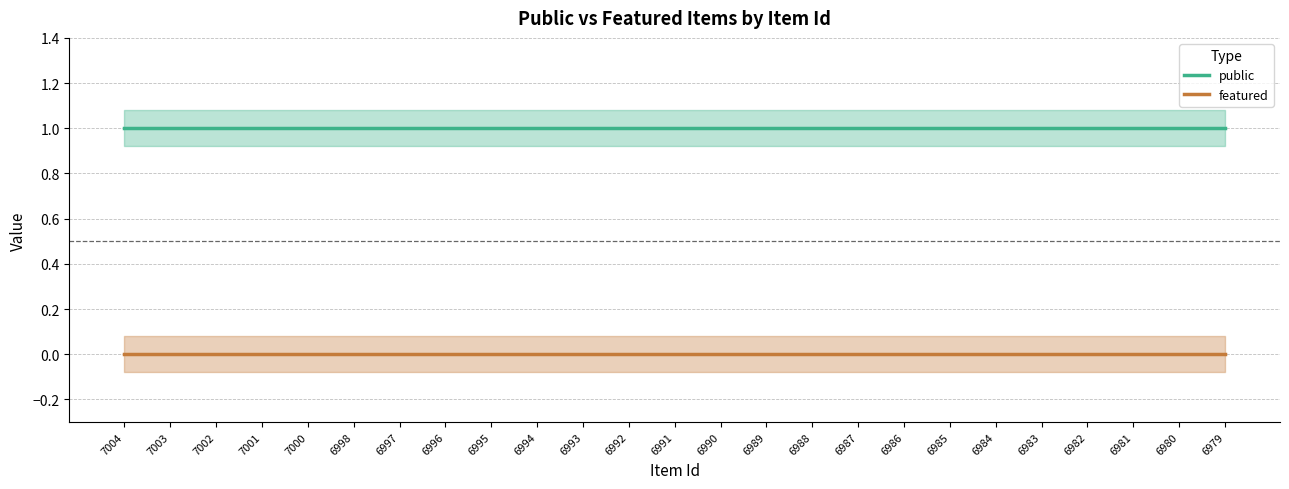

What is the value of the public point at the 9th from the left?

1